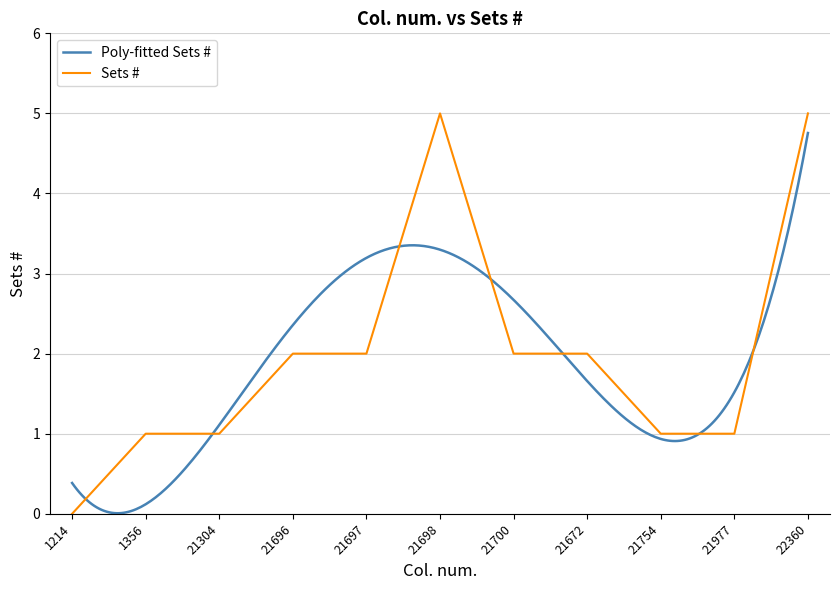

List the labels in order of value, smallest first.

1214, 1356, 21304, 21754, 21977, 21696, 21697, 21700, 21672, 21698, 22360